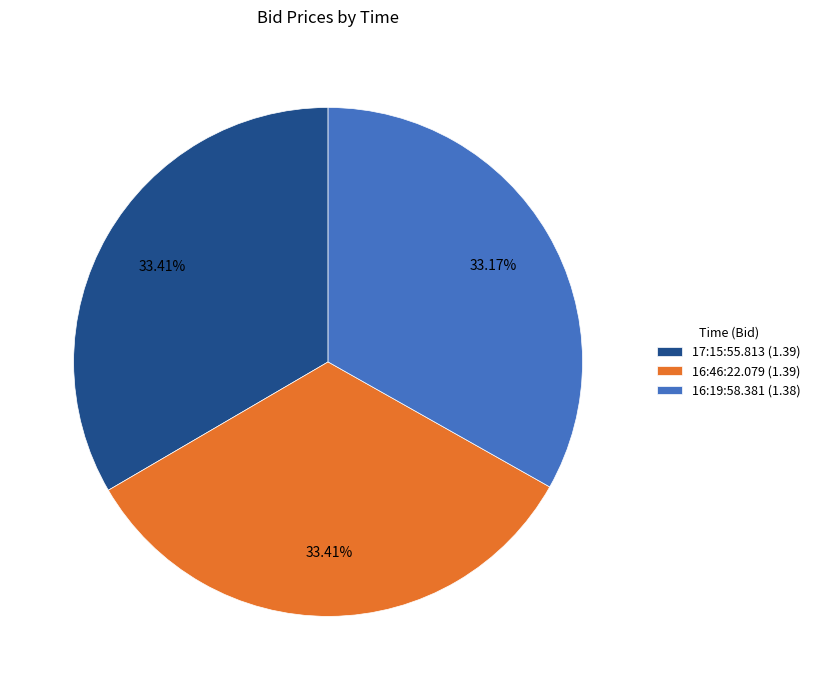

Is there a majority slice in this chart?

No